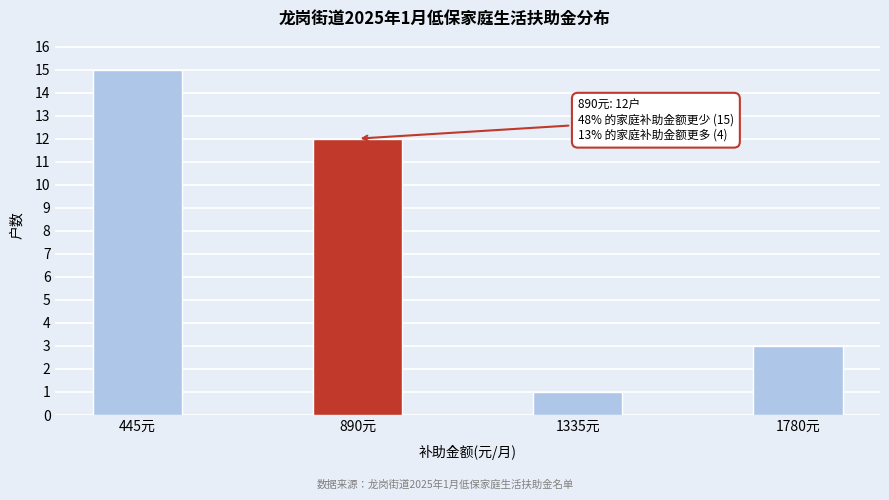

Reading left to right, list all the values displayed in this chart.

15	12	1	3